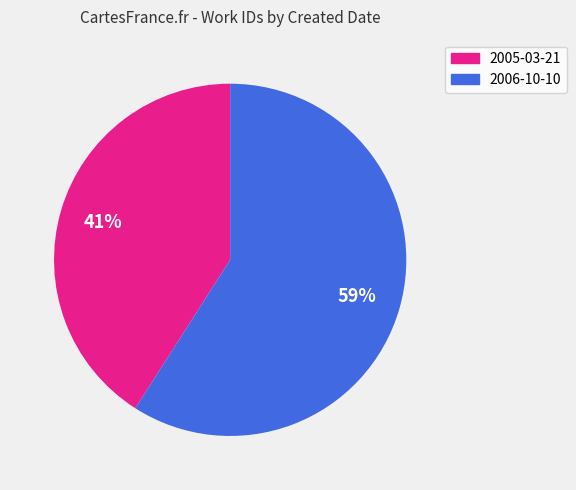

What is the smallest slice in the pie chart?

2005-03-21